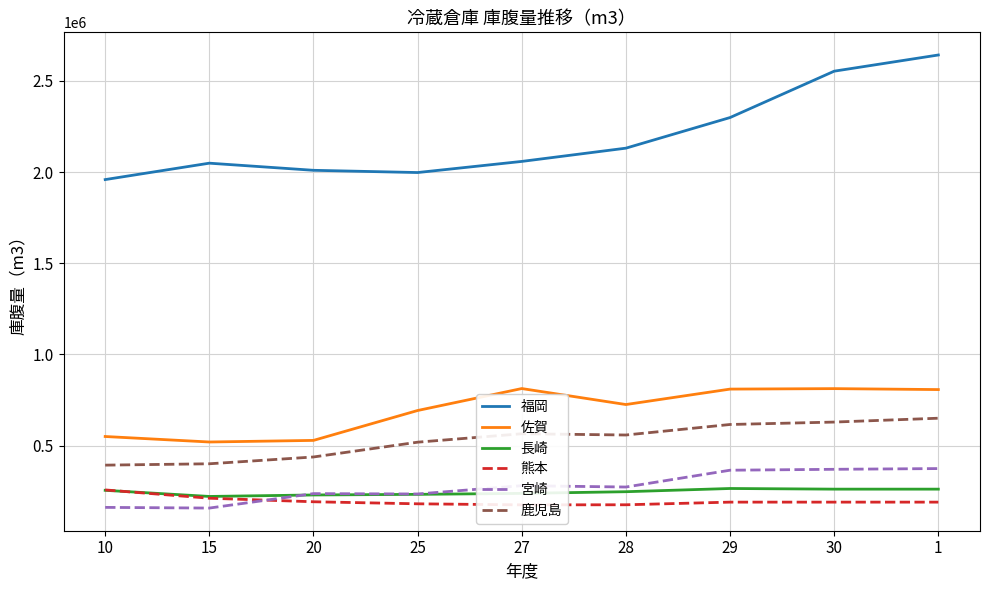

At which category is the sum across all series the highest?

1